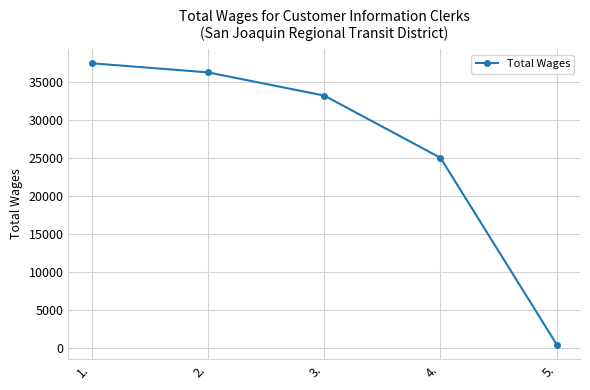

Is this an area chart (filled region under the line)?

No